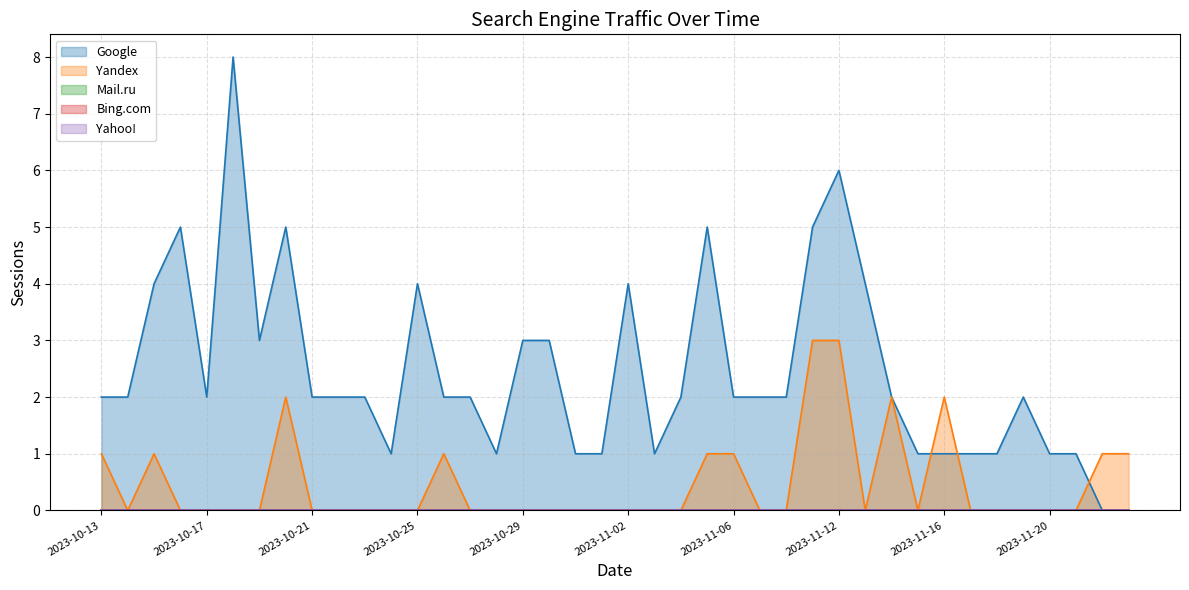

How many values in Google are above zero?

38